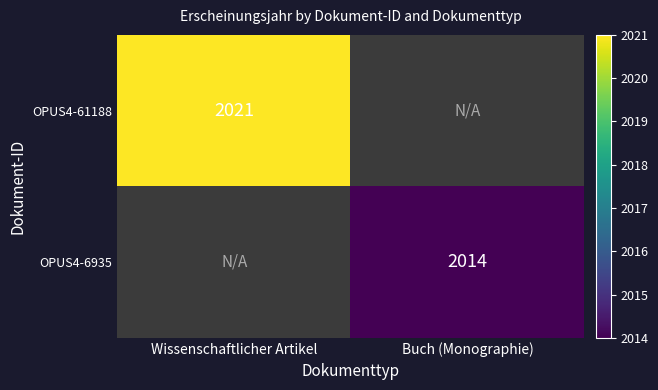

The OPUS4-61188 series shows 2021 at Wissenschaftlicher Artikel. True or false?

True